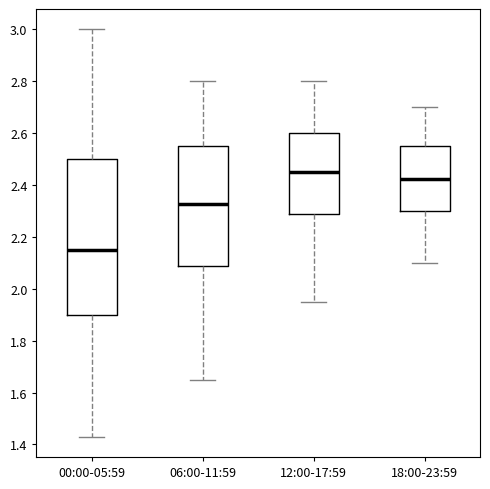

Reading left to right, transcribe this box plot: for each box, give where its median line is, the range the box spans, and where its two whiskers end, as read against the y-axis. The values are not printed on the chart, so give them approximately, as read against the axis.

00:00-05:59: median 2.16, box 1.90 to 2.50, whiskers 1.44 to 3.00
06:00-11:59: median 2.32, box 2.08 to 2.56, whiskers 1.66 to 2.80
12:00-17:59: median 2.46, box 2.28 to 2.60, whiskers 1.96 to 2.80
18:00-23:59: median 2.42, box 2.30 to 2.56, whiskers 2.10 to 2.70